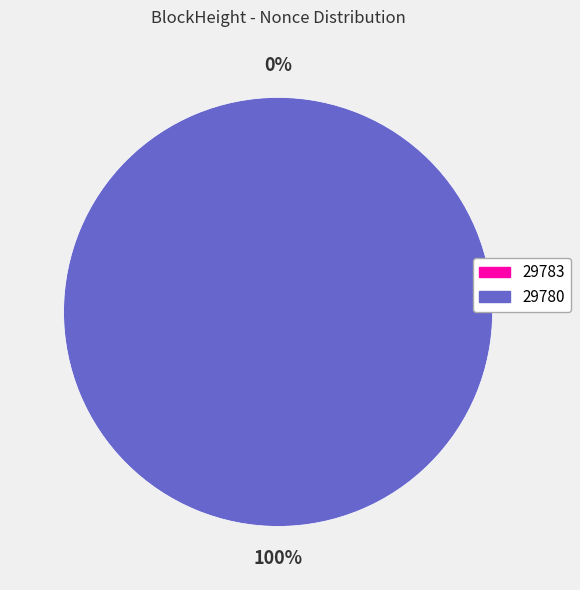

Which category accounts for the majority?

29780